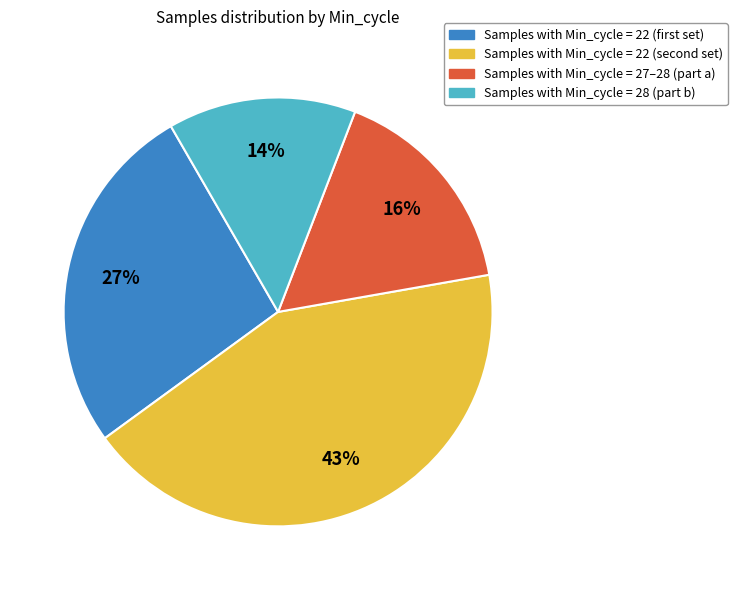

Is there a majority slice in this chart?

No